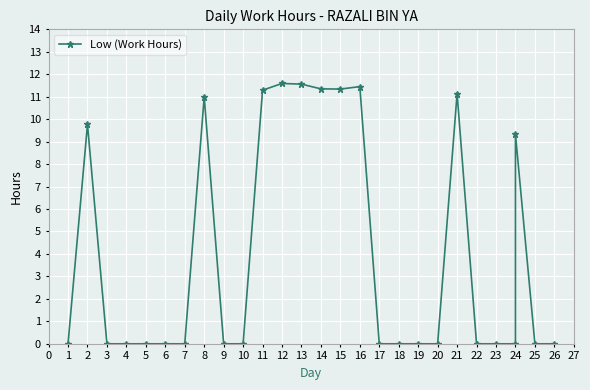

What is the value of the 16th point from the left?

11.4